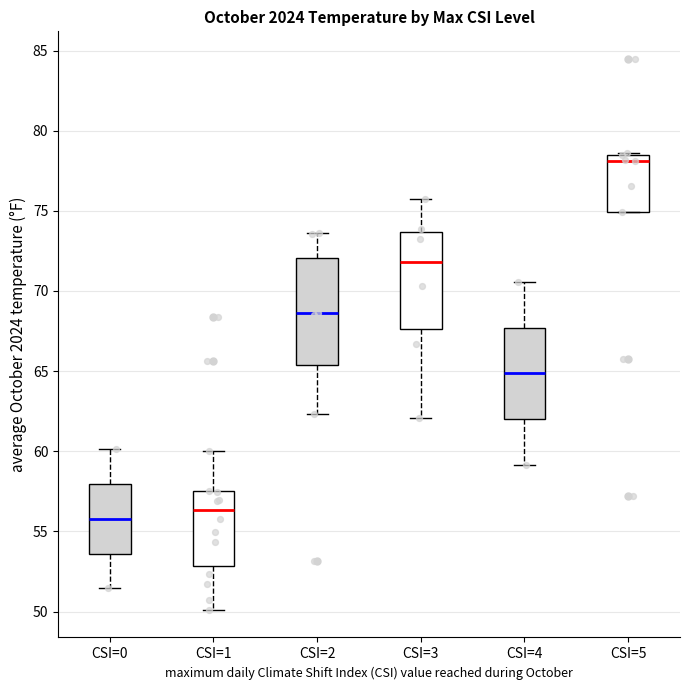

Where does the median line of the box for CSI=1 sit on the y-axis? The values are not printed on the chart, so give them approximately, as read against the axis.

56.5